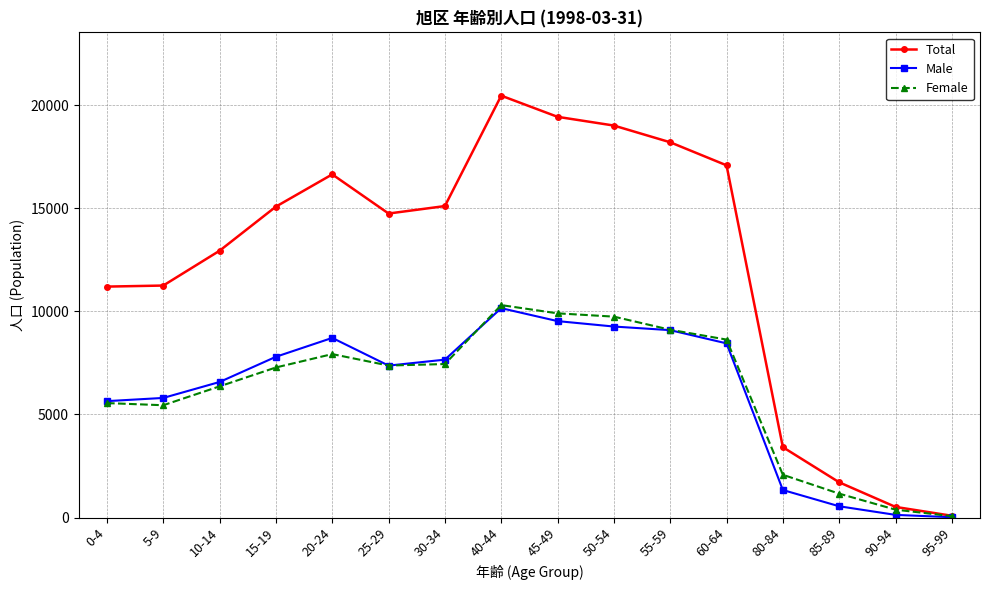

The value of Male at 10-14 is 6575. True or false?

True